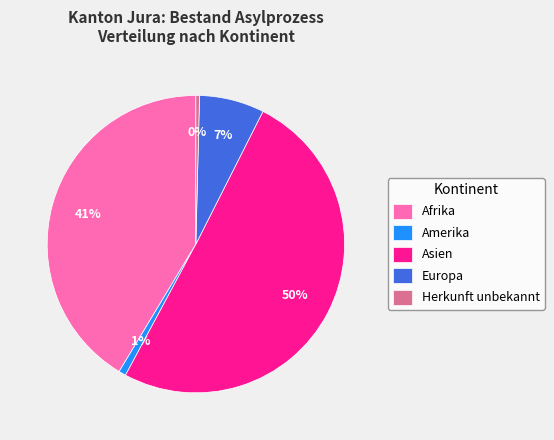

Count the number of slices in the pie.

5